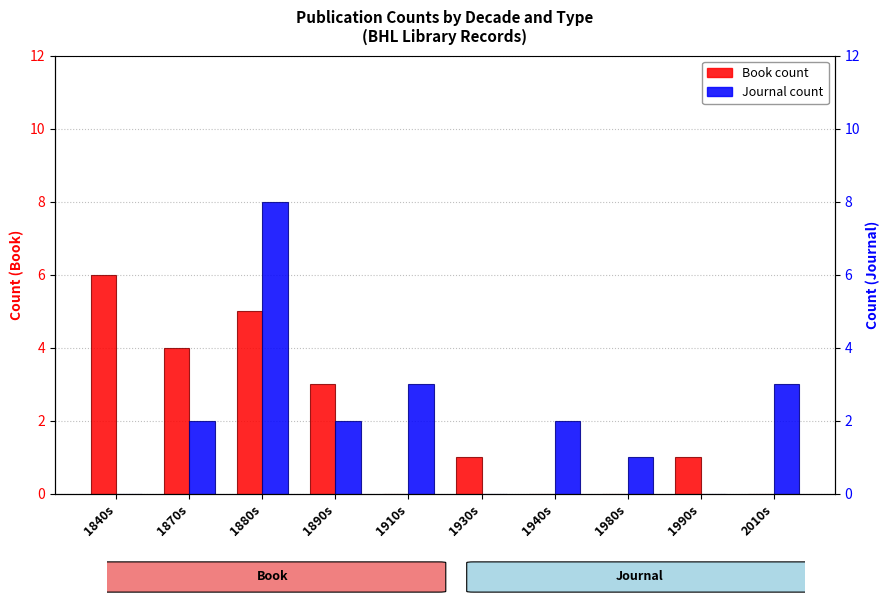

How many bars are there in each group?

2